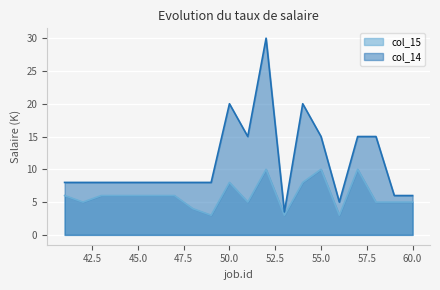

Which series has the largest total across all categories?

col_14